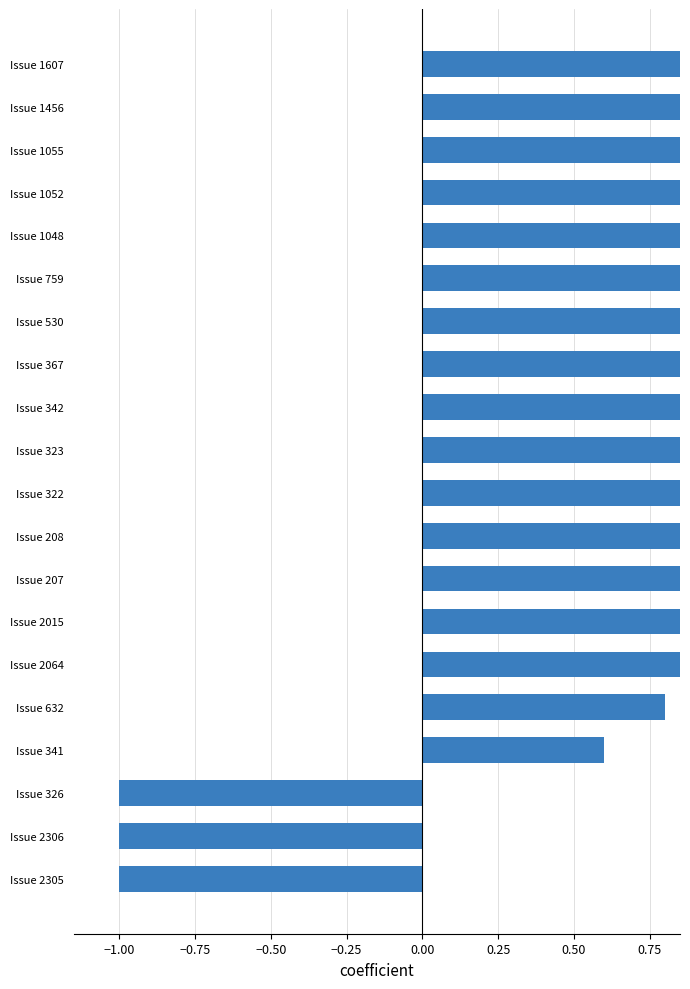

Which has a higher value, Issue 341 or Issue 2015?

Issue 2015